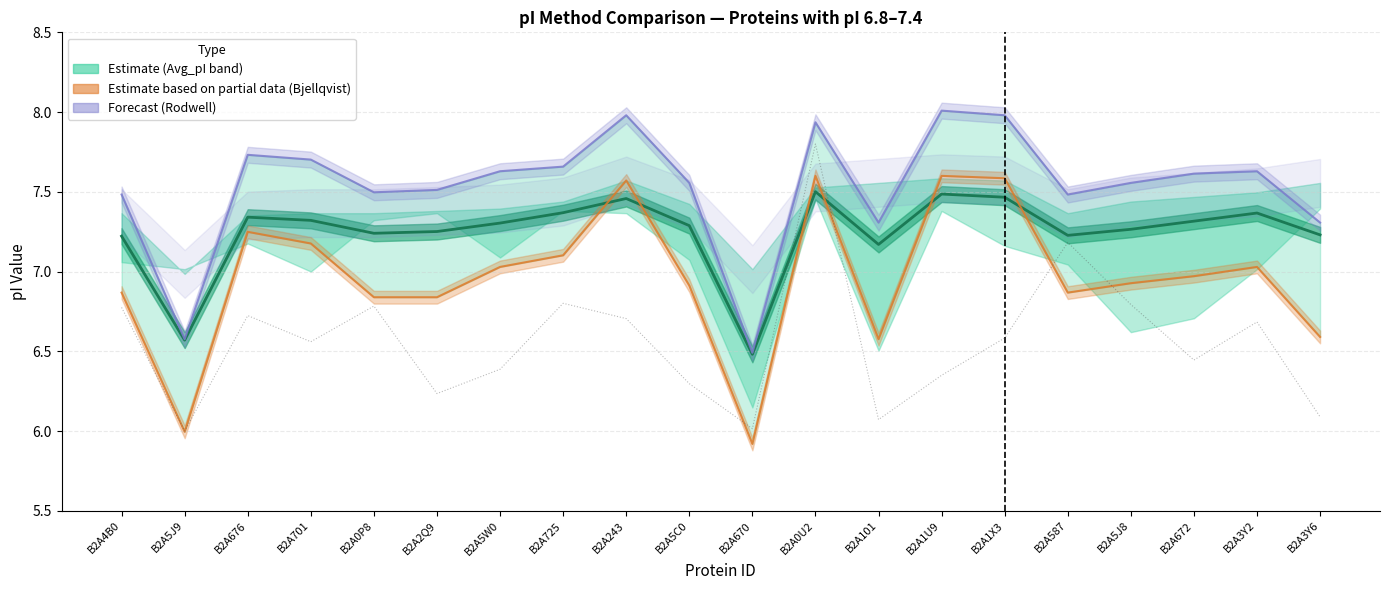

Rank the categories by Rodwell value from highest to lowest.

B2A1U9, B2A243, B2A1X3, B2A0U2, B2A676, B2A701, B2A725, B2A5W0, B2A3Y2, B2A672, B2A5C0, B2A5J8, B2A2Q9, B2A0P8, B2A4B0, B2A587, B2A101, B2A3Y6, B2A5J9, B2A670